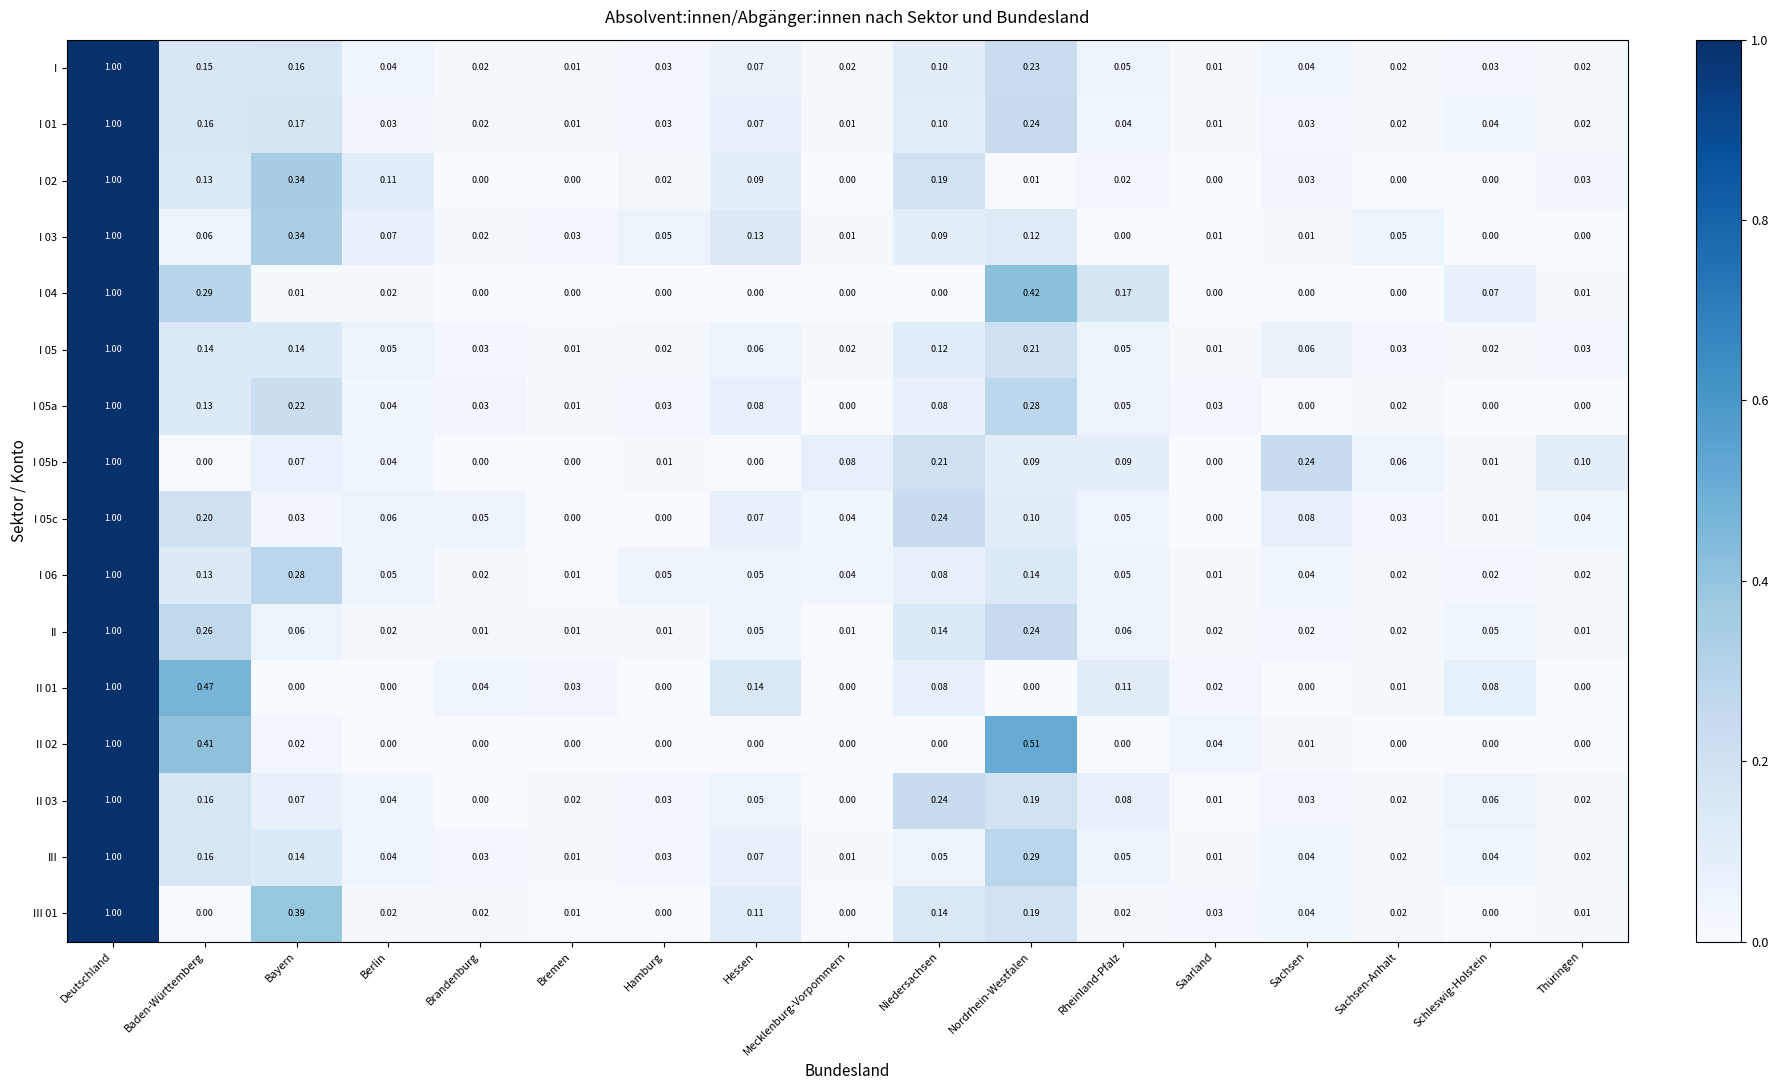

At which category is the sum across all series the highest?

Deutschland